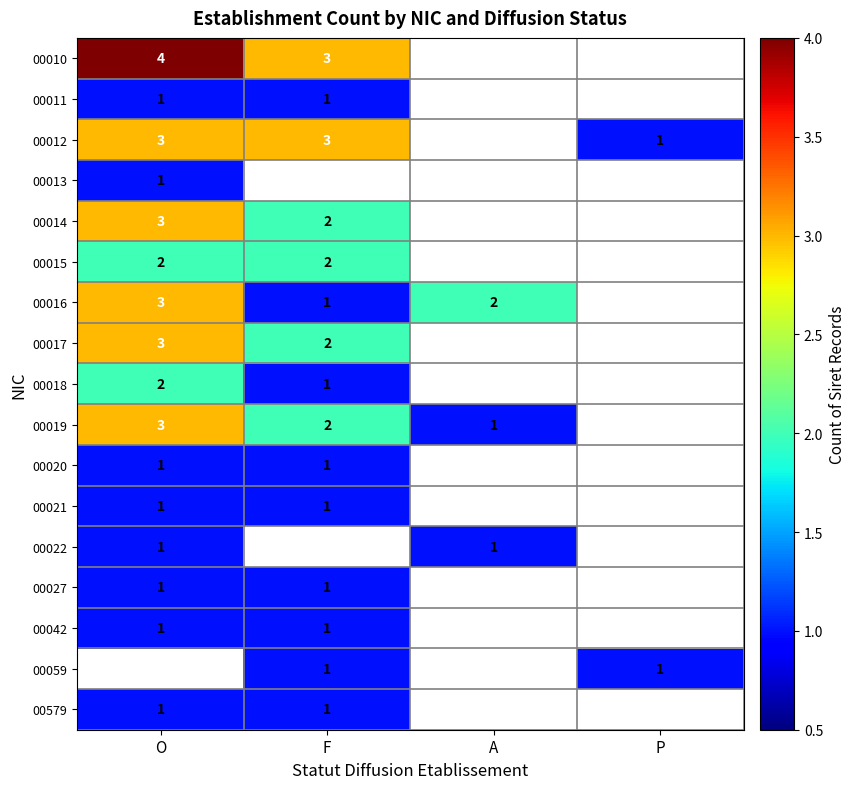

The 00018 series shows 1 at F. True or false?

True